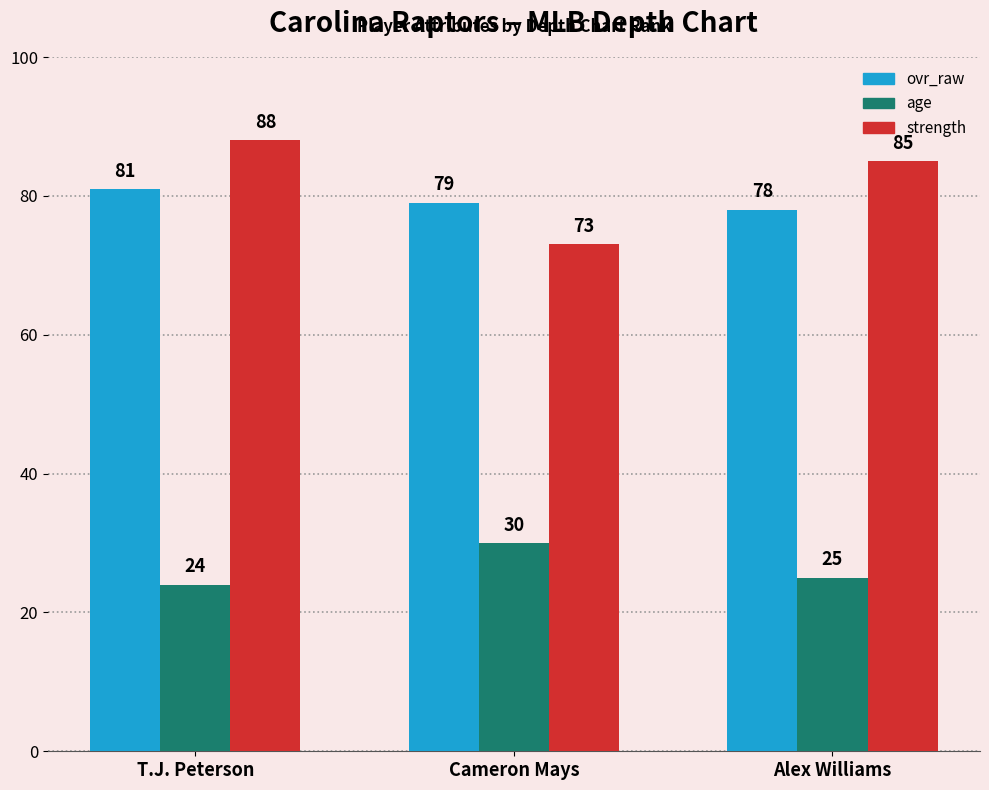

What is the minimum value for strength?

73